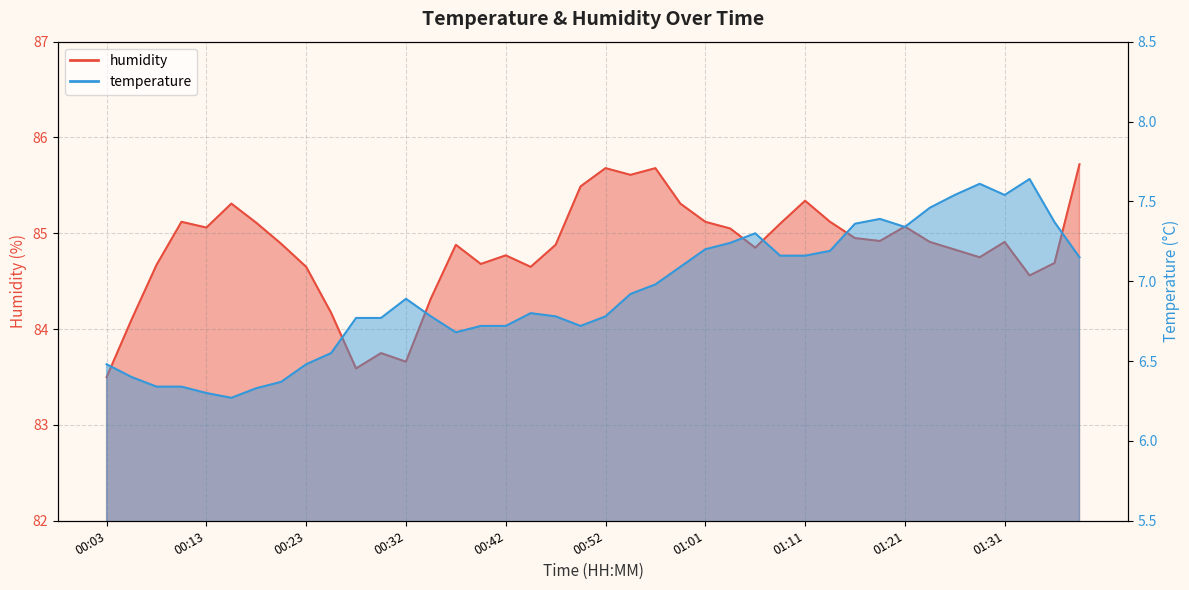

What are all the series names shown in the legend?

temperature, humidity